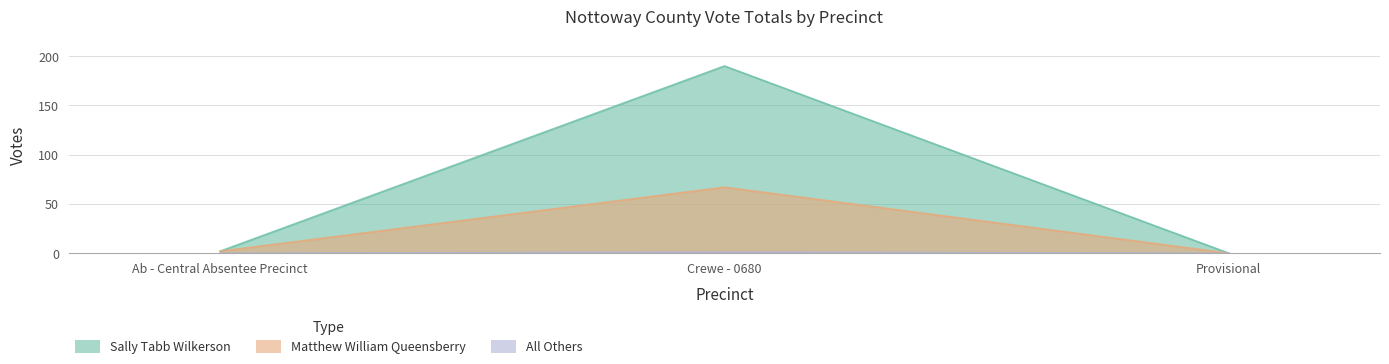

What are all the series names shown in the legend?

Sally Tabb Wilkerson, Matthew William Queensberry, All Others